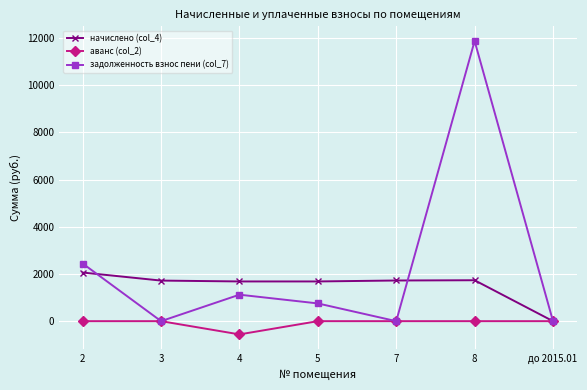

Which series has the widest spread of values?

задолженность взнос пени (col_7)